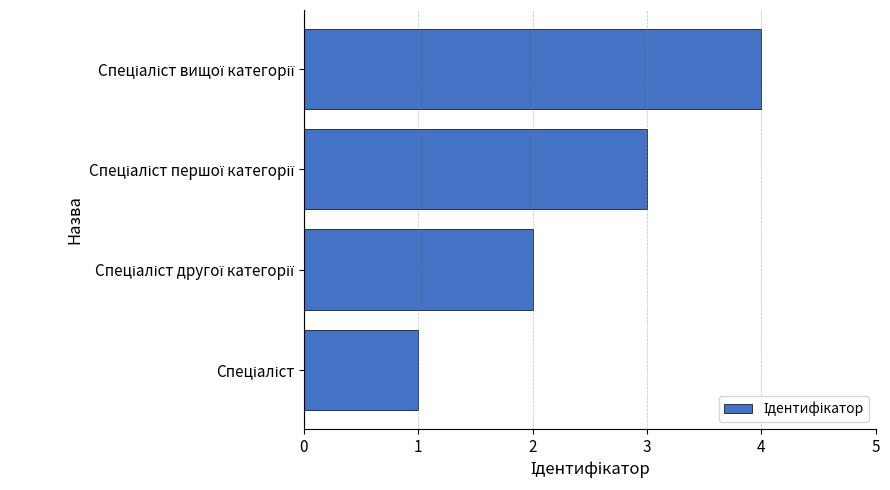

What is the difference between the maximum and minimum values?

3